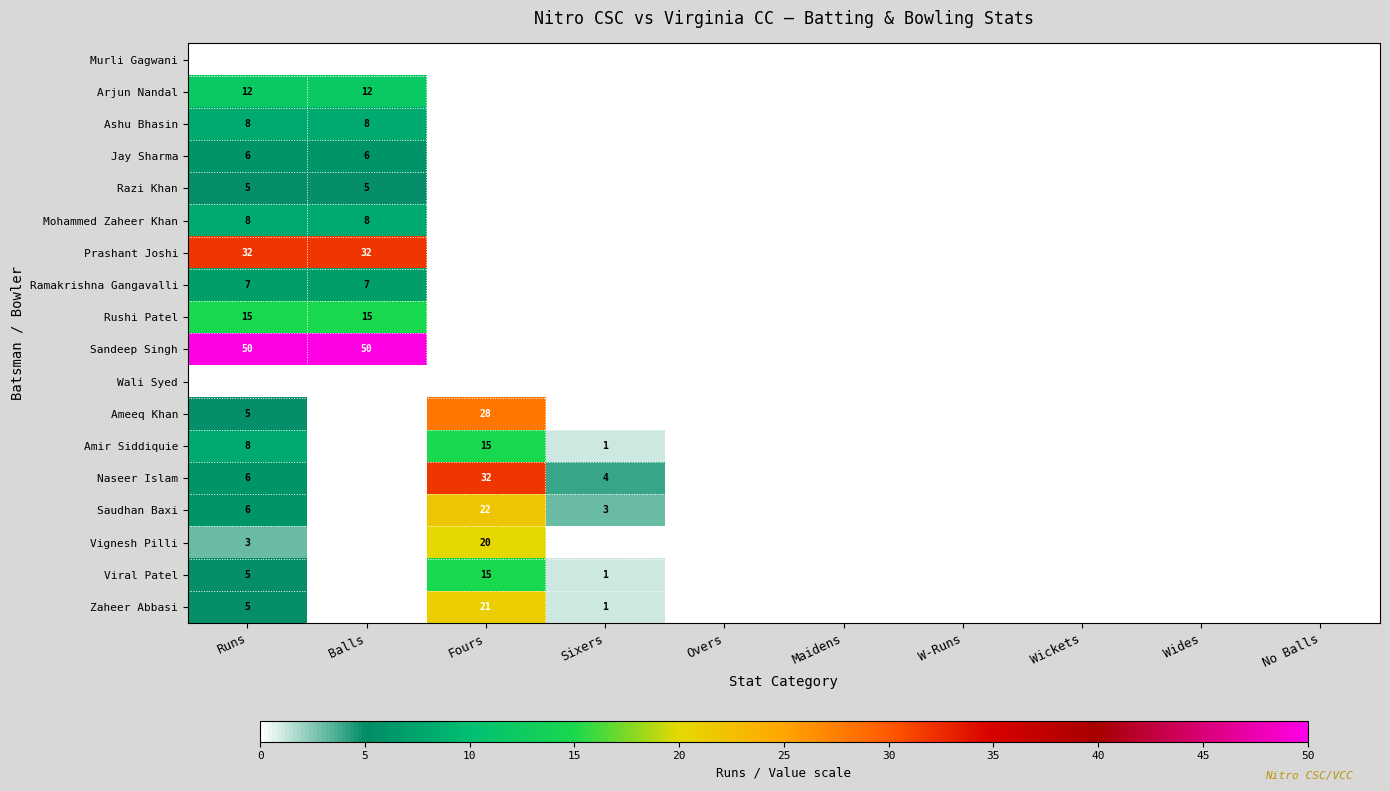

The value of Ashu Bhasin at Runs is 8. True or false?

True